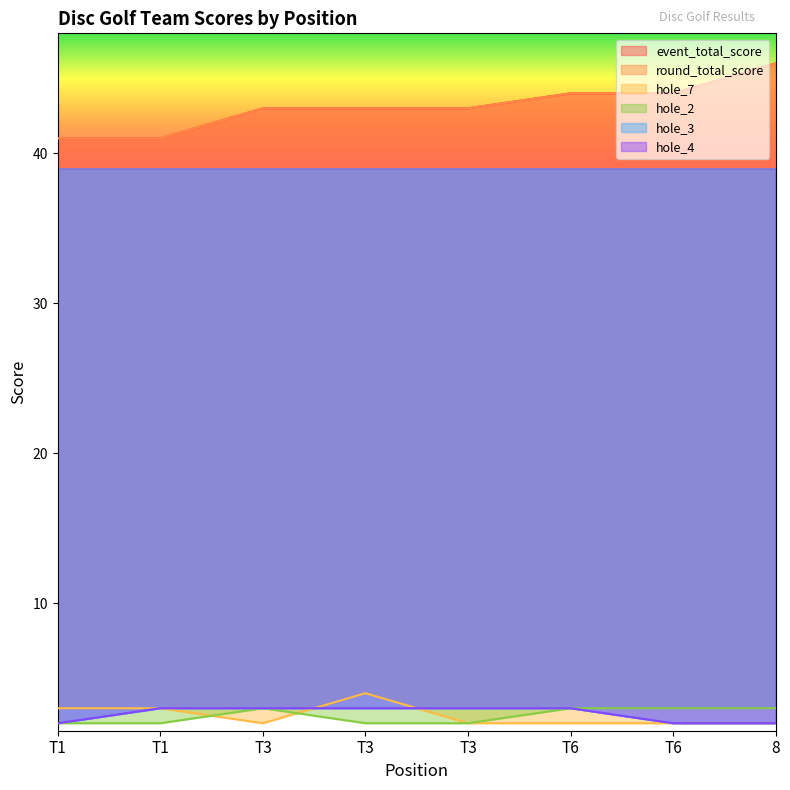

How many hole_4 values are between 2 and 3?

8